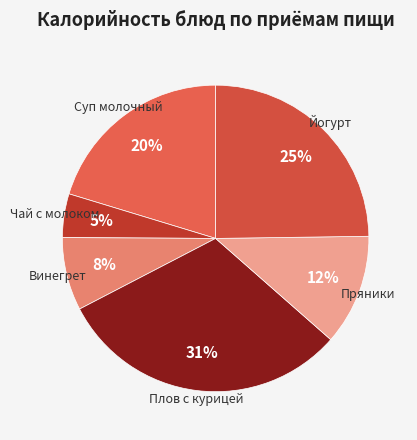

Which category has the biggest portion of the pie?

Плов с курицей